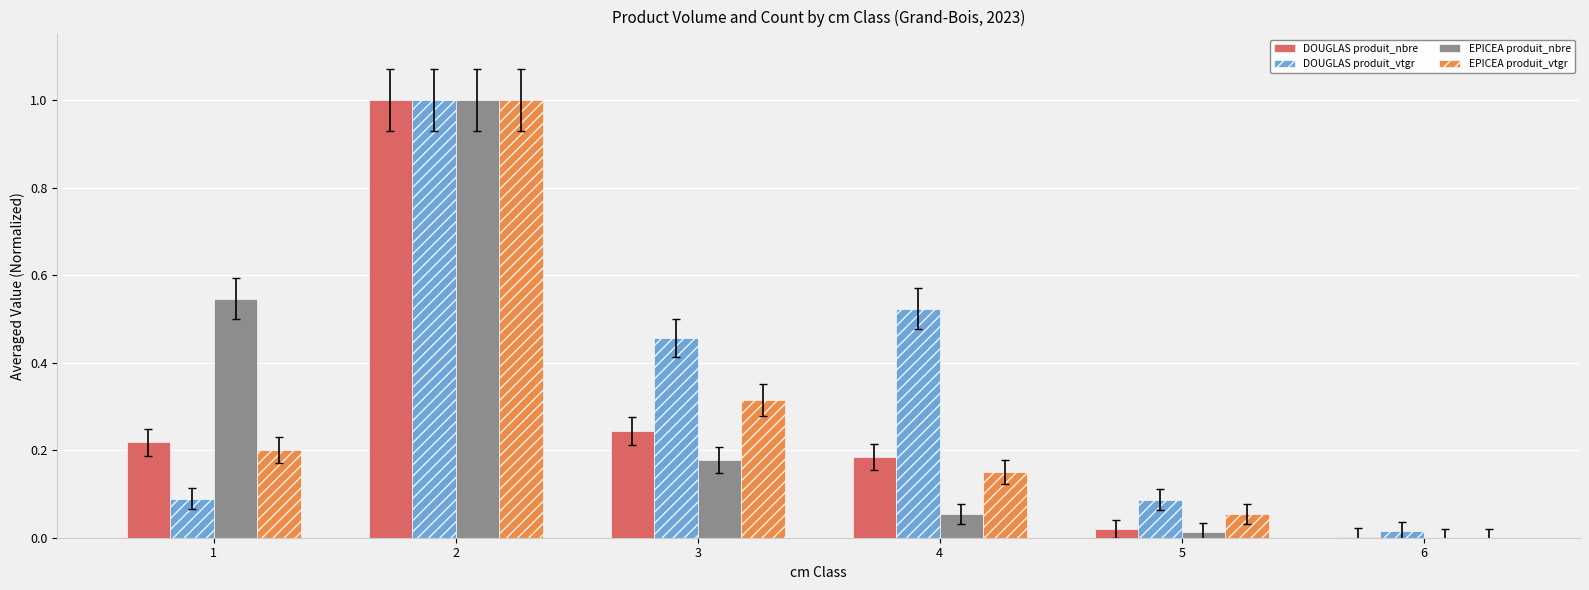

At which category is the sum across all series the highest?

2